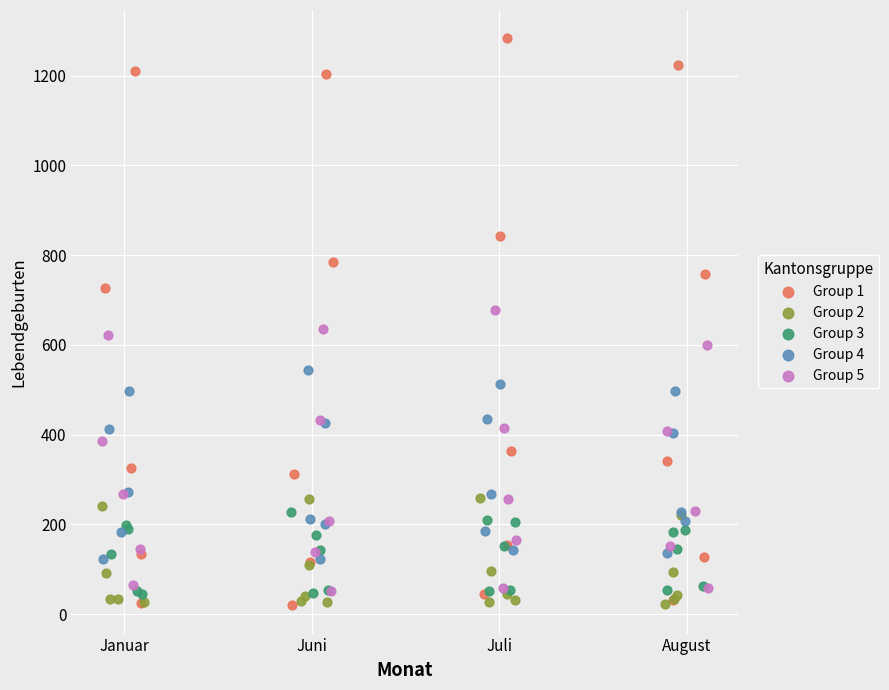

Which series reaches the maximum Y coordinate?

Group 1